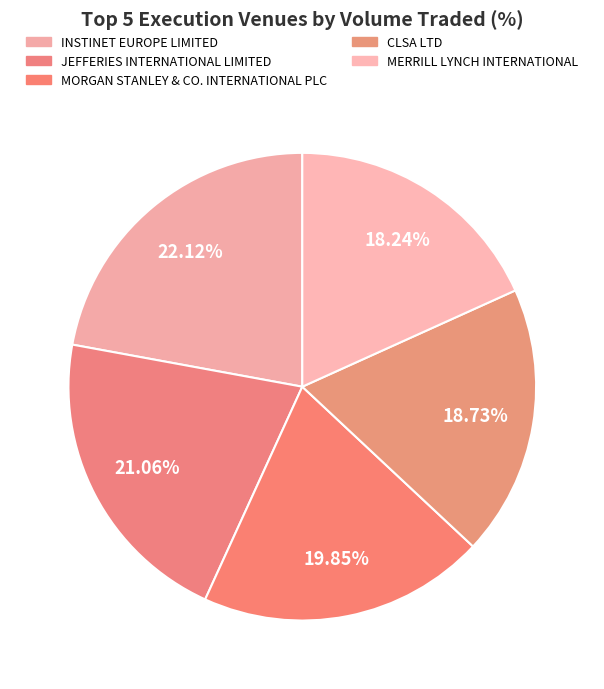

Does INSTINET EUROPE LIMITED represent more than half of the total?

No